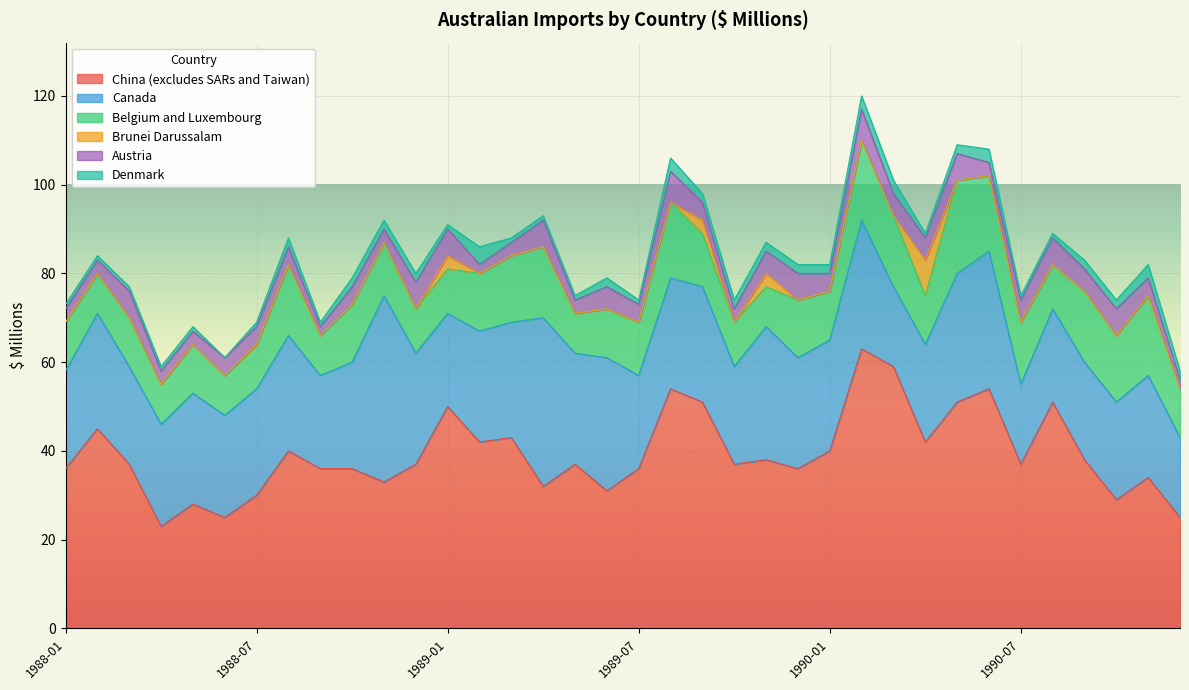

List the labels in order of Denmark value, largest first.

1989-02, 1989-08, 1990-02, 1990-03, 1990-06, 1990-11, 1988-08, 1988-10, 1988-11, 1988-12, 1989-06, 1989-09, 1989-10, 1989-11, 1989-12, 1990-01, 1990-05, 1990-09, 1990-10, 1990-12, 1988-01, 1988-02, 1988-03, 1988-04, 1988-05, 1988-07, 1988-09, 1989-01, 1989-03, 1989-04, 1989-05, 1989-07, 1990-04, 1990-07, 1990-08, 1988-06